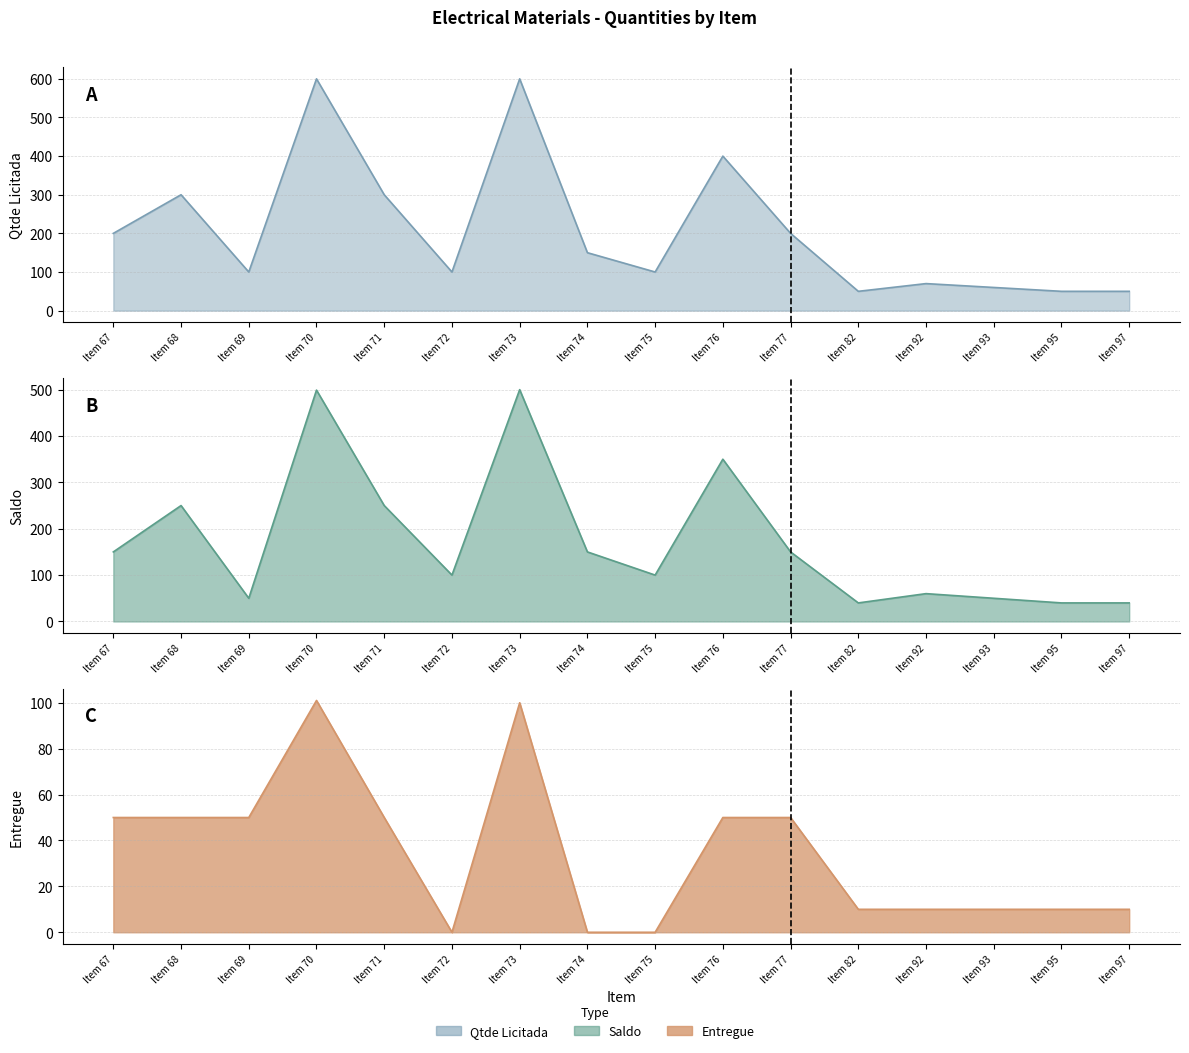

What is the greatest value displayed?

600